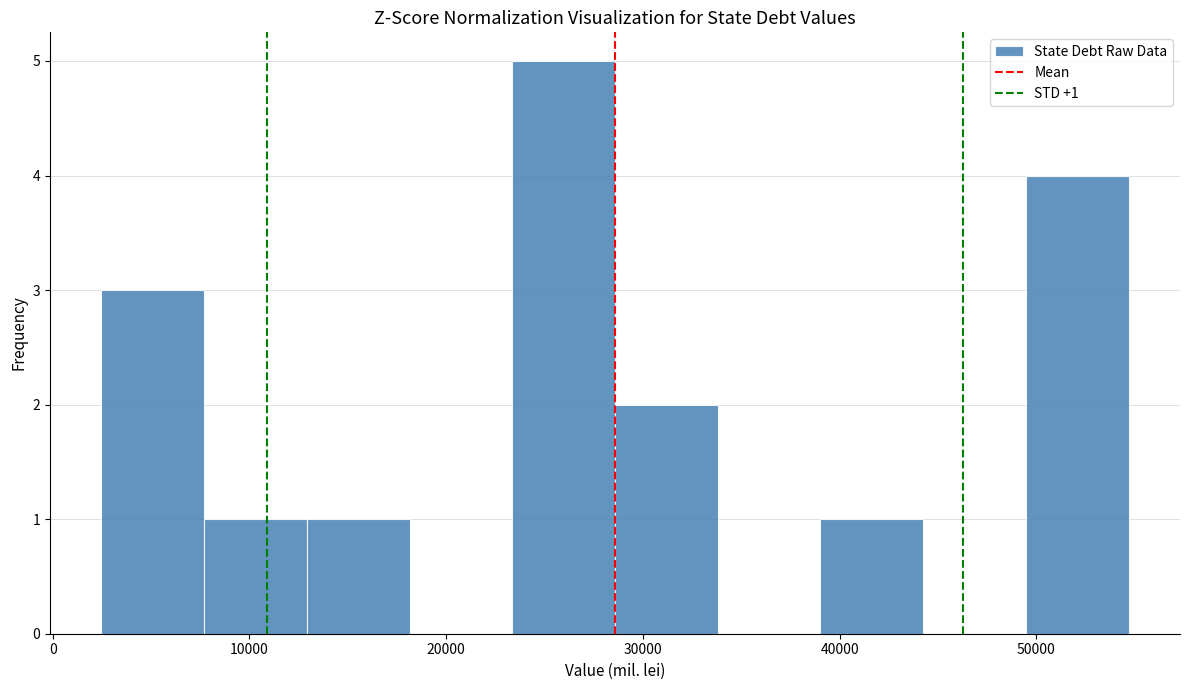

Which range on the x-axis has the tallest bar?

23000 to 29000